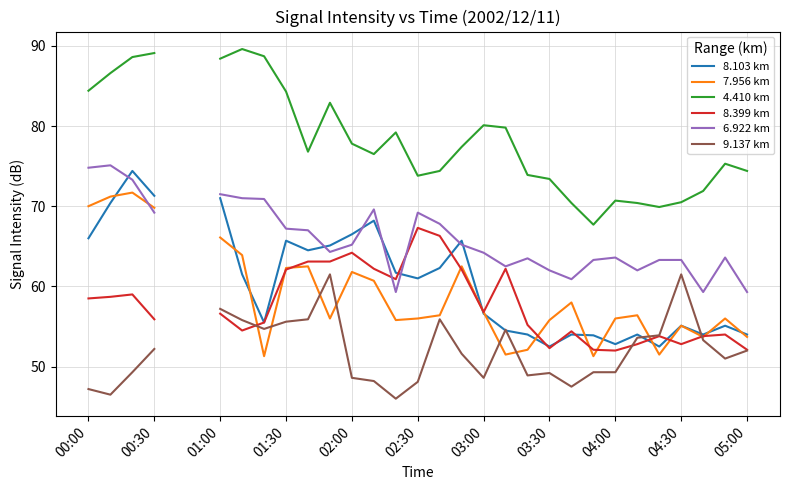

The 6.922 km series shows 106.8 at 17. True or false?

False